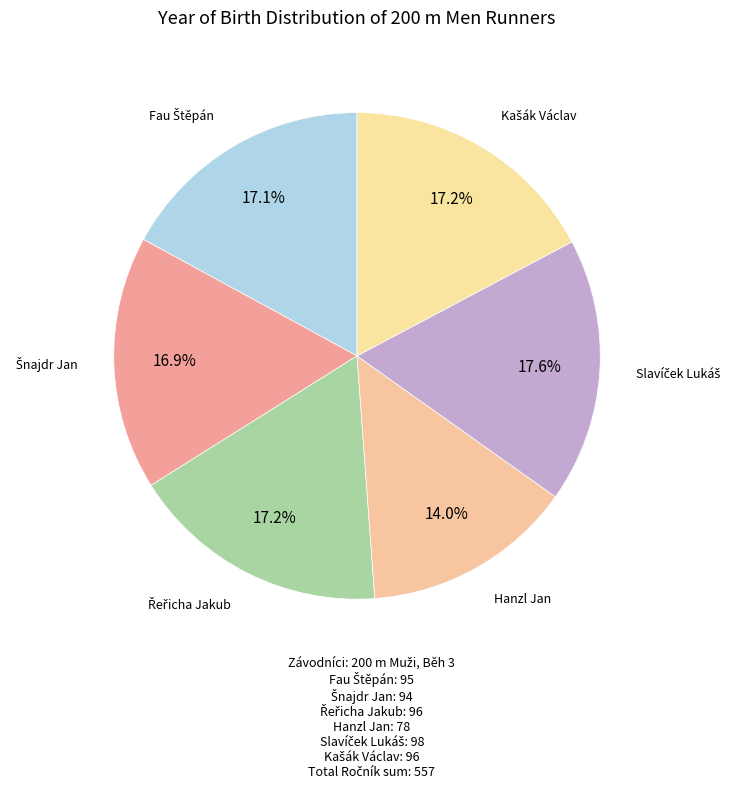

Is there any slice that represents more than half of the pie?

No